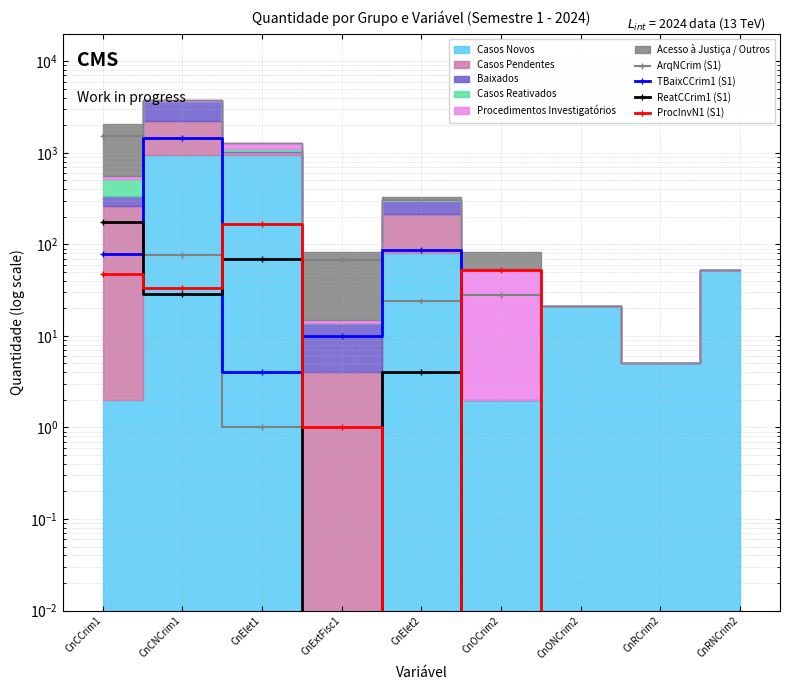

Between which two adjacent categories do ArqNCrim (S1) and ReatCCrim1 (S1) first intersect?

CnCNCrim1 and CnElet1